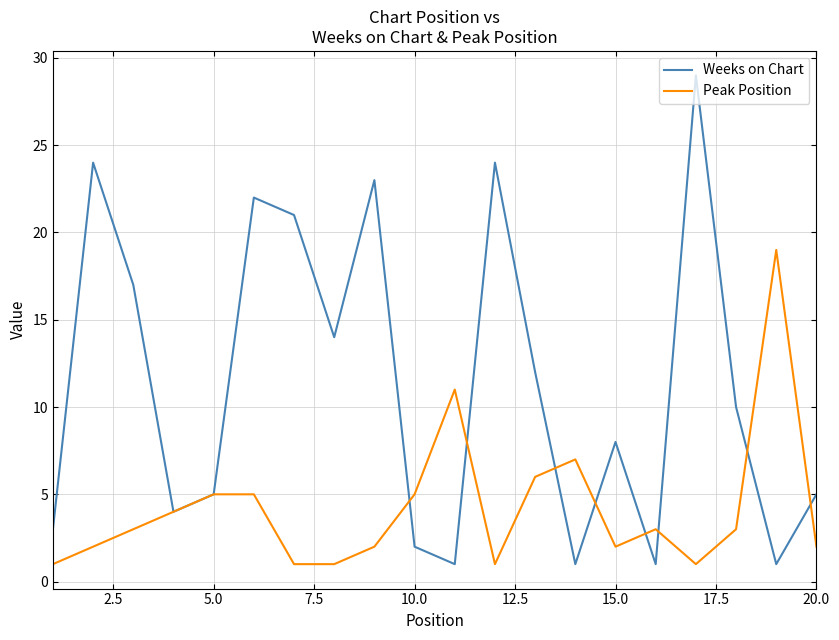

What is the difference between the second highest and minimum values in the Weeks on Chart series?

23